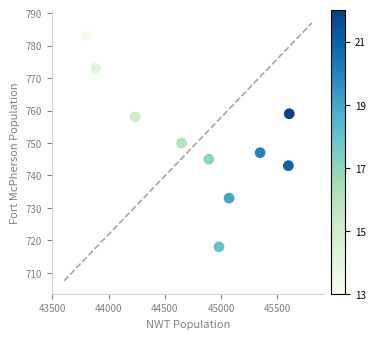

What is the range of Y values (max minus min)?

65